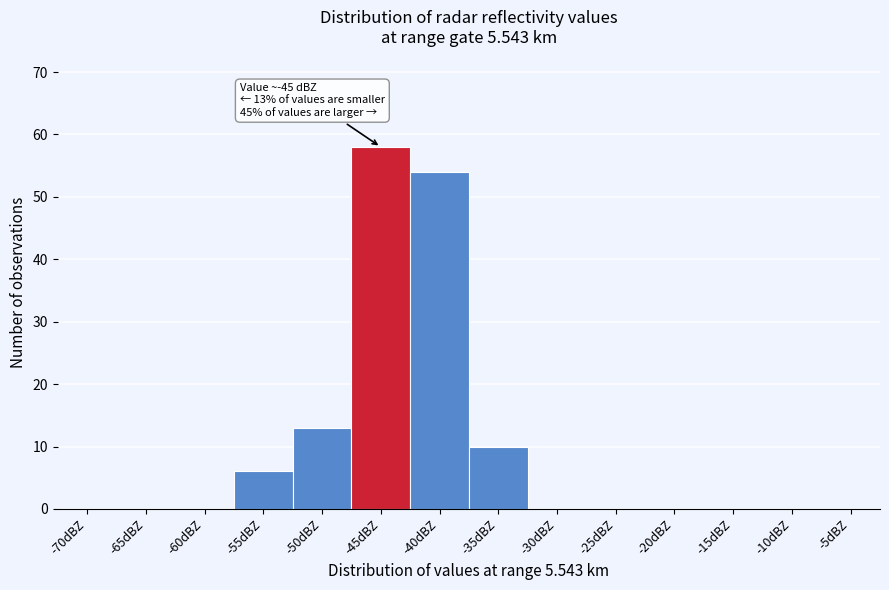

Reading left to right, extract all data points from this chart.

-70dBZ=0	-65dBZ=0	-60dBZ=0	-55dBZ=6	-50dBZ=13	-45dBZ=58	-40dBZ=54	-35dBZ=10	-30dBZ=0	-25dBZ=0	-20dBZ=0	-15dBZ=0	-10dBZ=0	-5dBZ=0